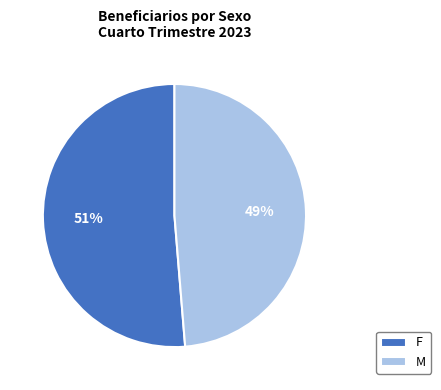

To the nearest percent, what percentage of the pie is F?

51%